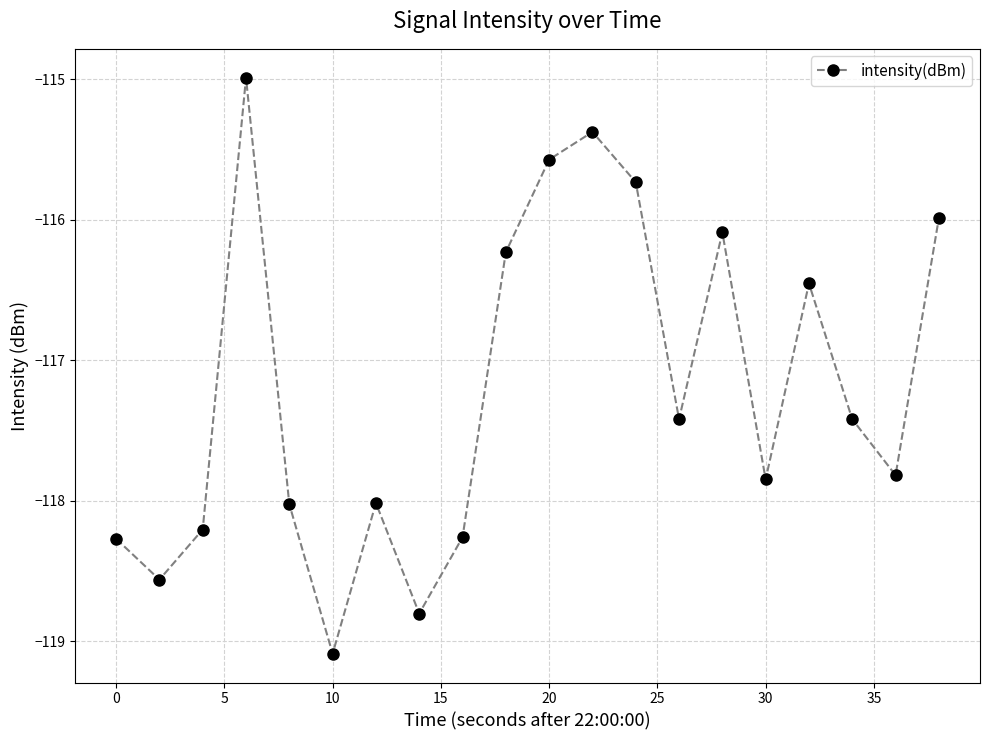

What is the value of the 6th point from the left?

-119.1